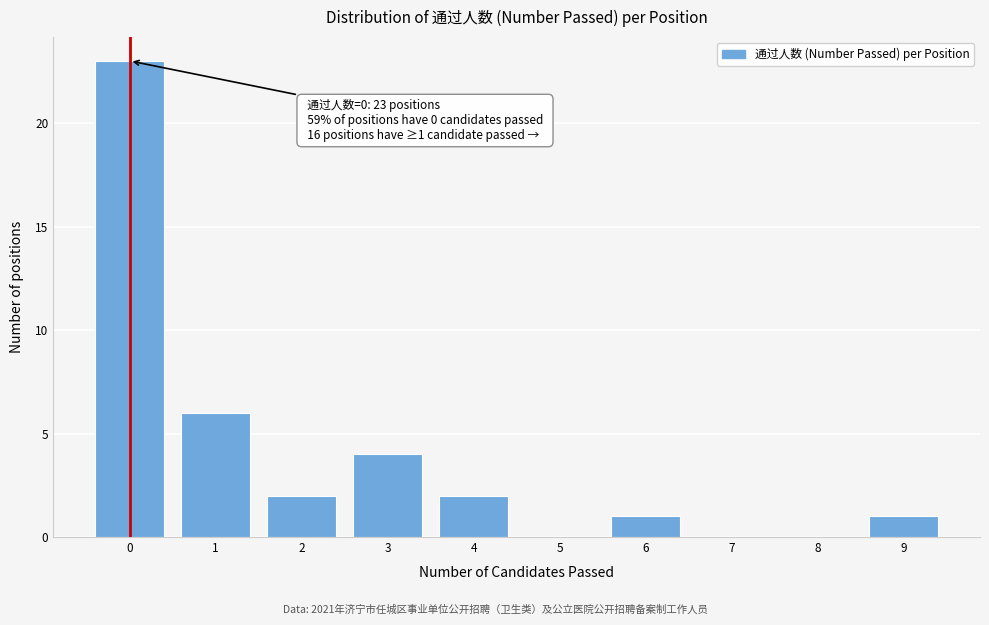

Reading right to left, transcribe all the data shown in this chart.

9=1	8=0	7=0	6=1	5=0	4=2	3=4	2=2	1=6	0=23